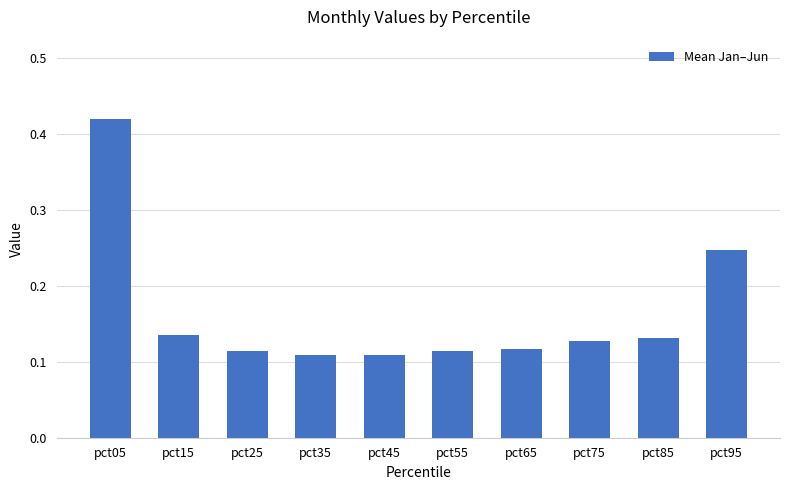

What is the difference between the maximum and minimum values?

0.3